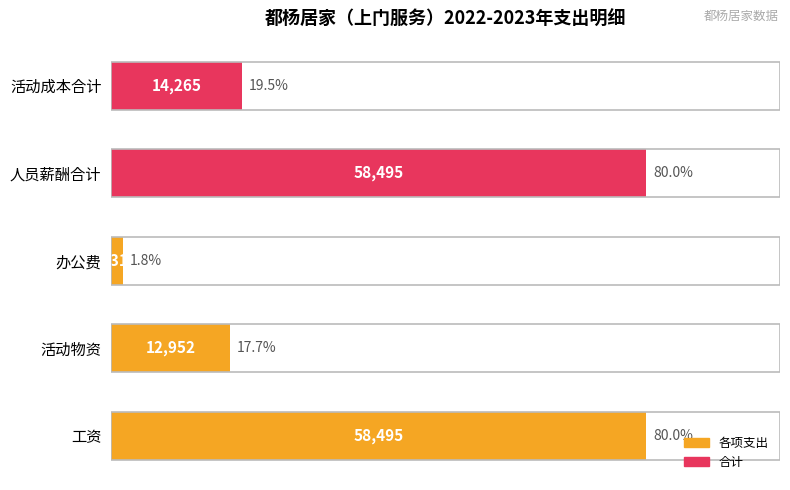

What is the greatest value displayed?

58495